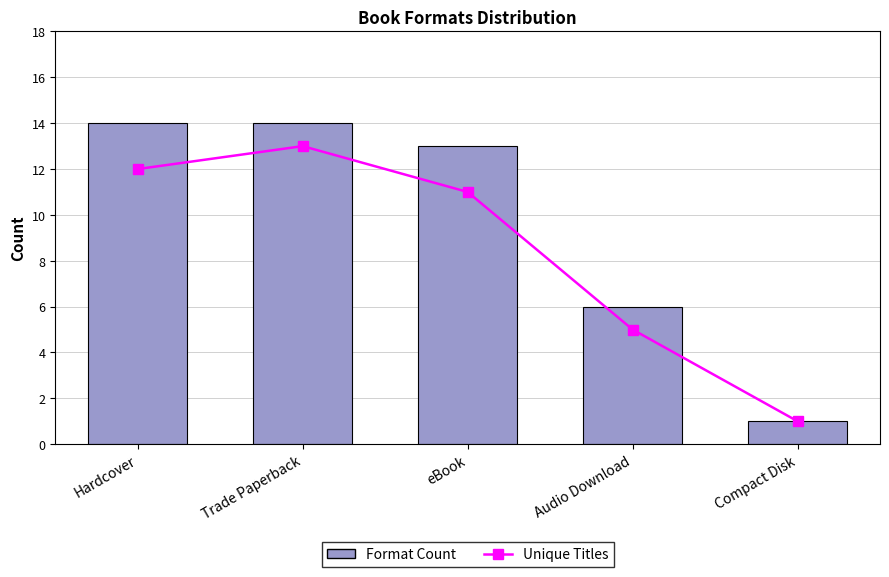

What is the difference between the highest and lowest values at Audio Download?

1